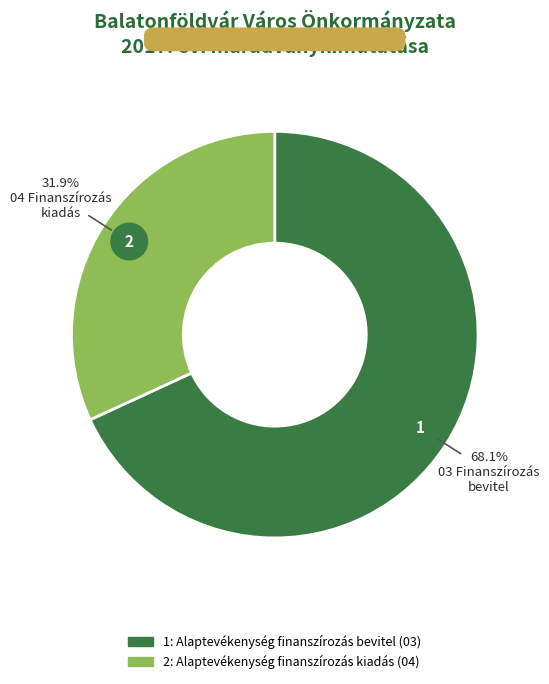

To the nearest percent, what is the difference between the largest and smallest slice percentages?

36%